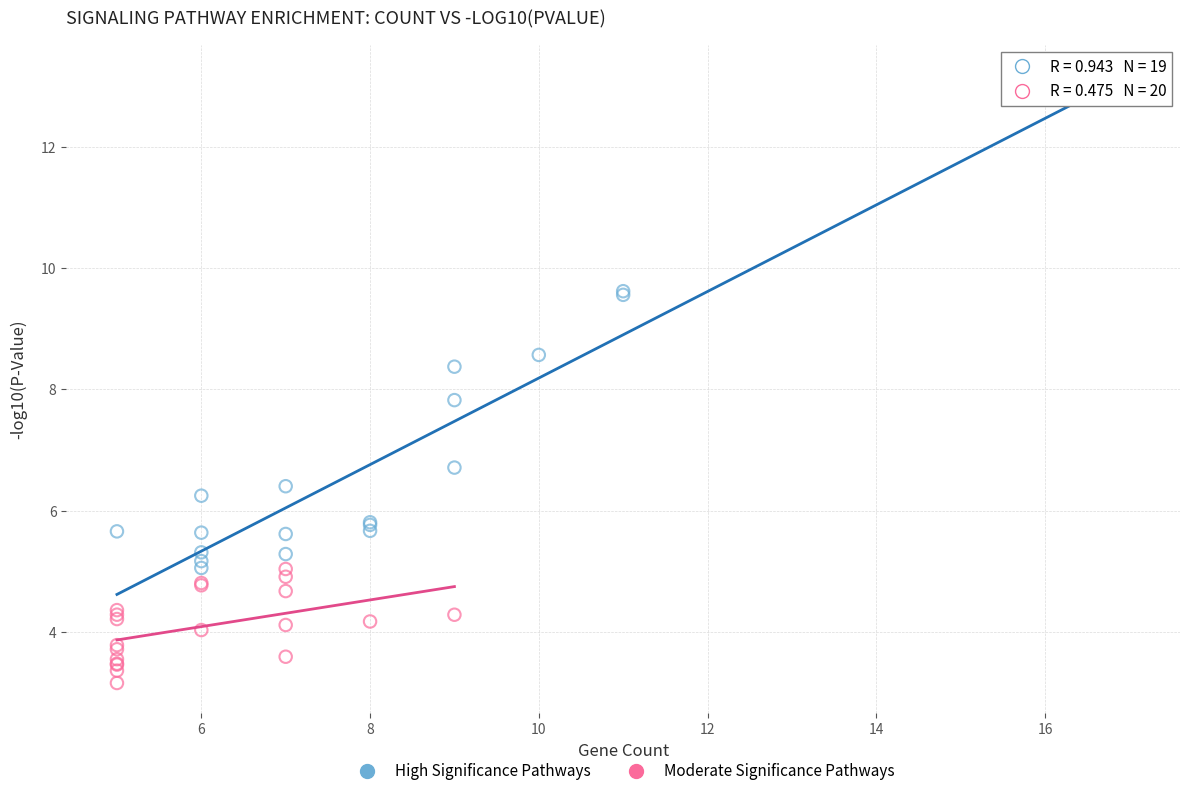

Which series has the widest spread of Y values?

High Significance Pathways